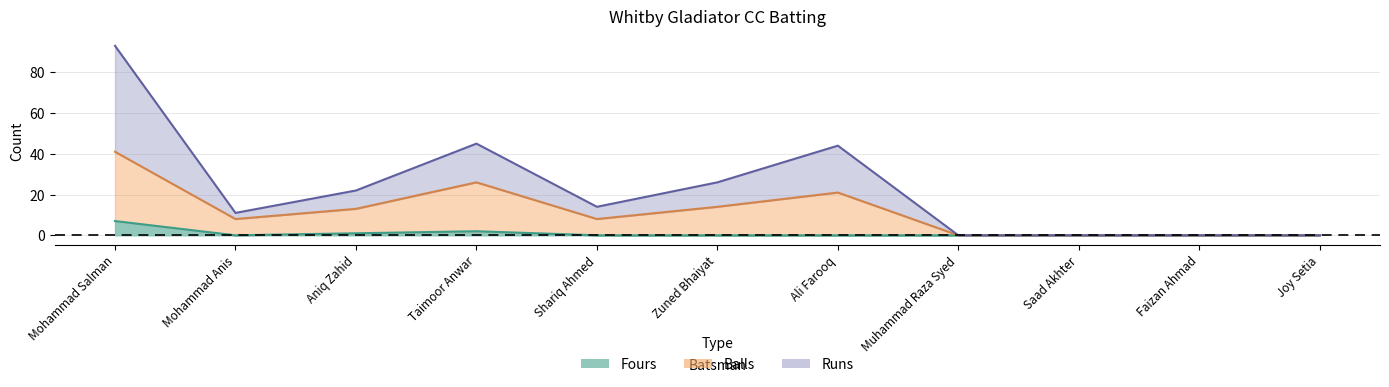

How many positive values does the Balls series have?

7